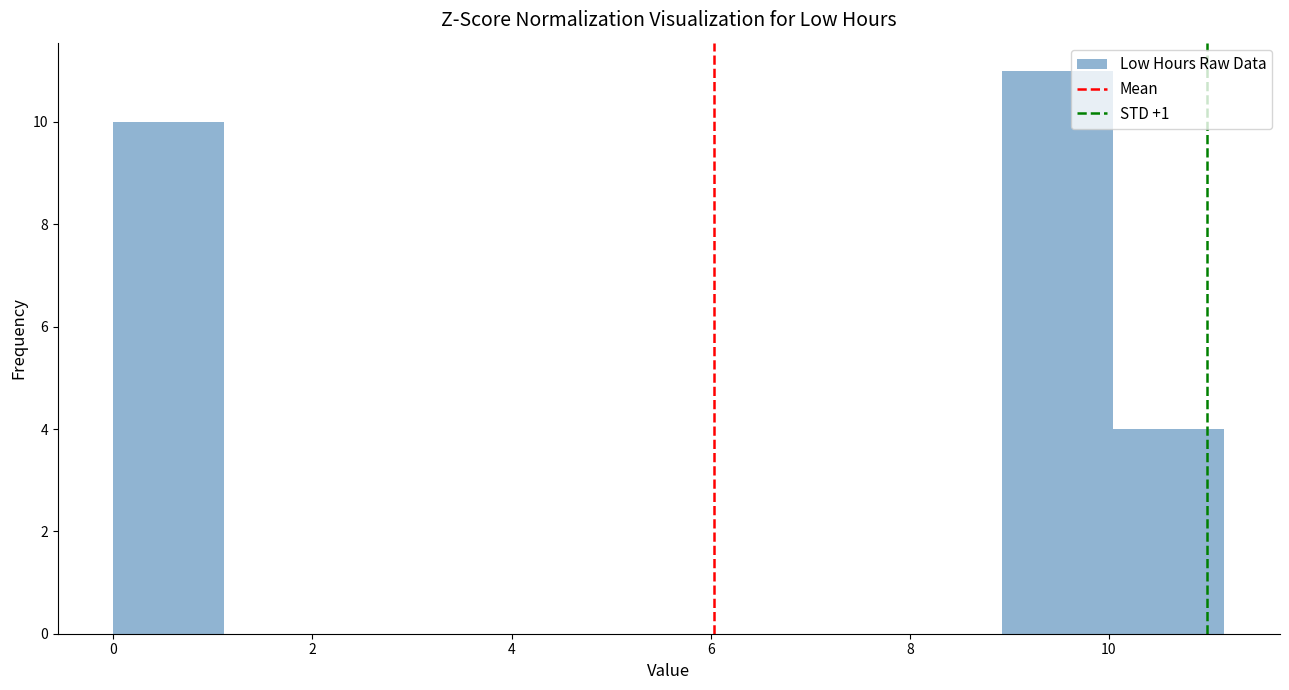

Which range on the x-axis has the tallest bar?

9.0 to 10.0